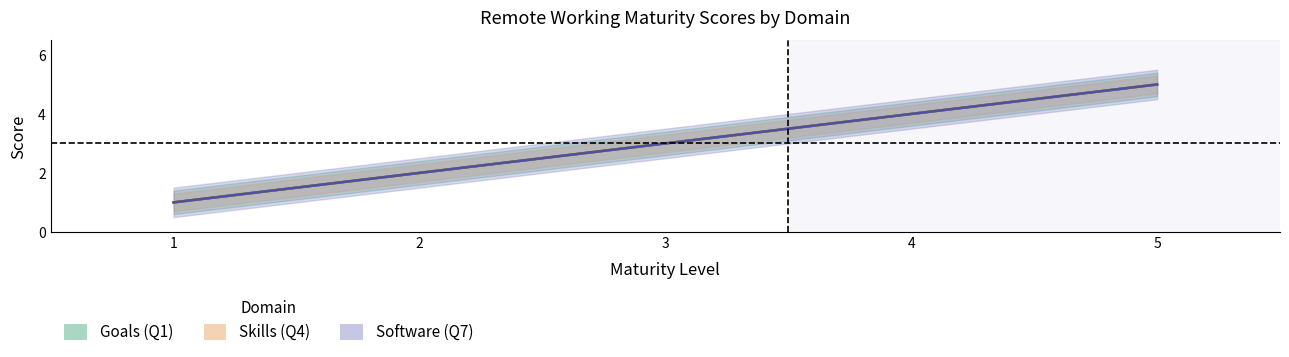

Count the number of data series in this chart.

3